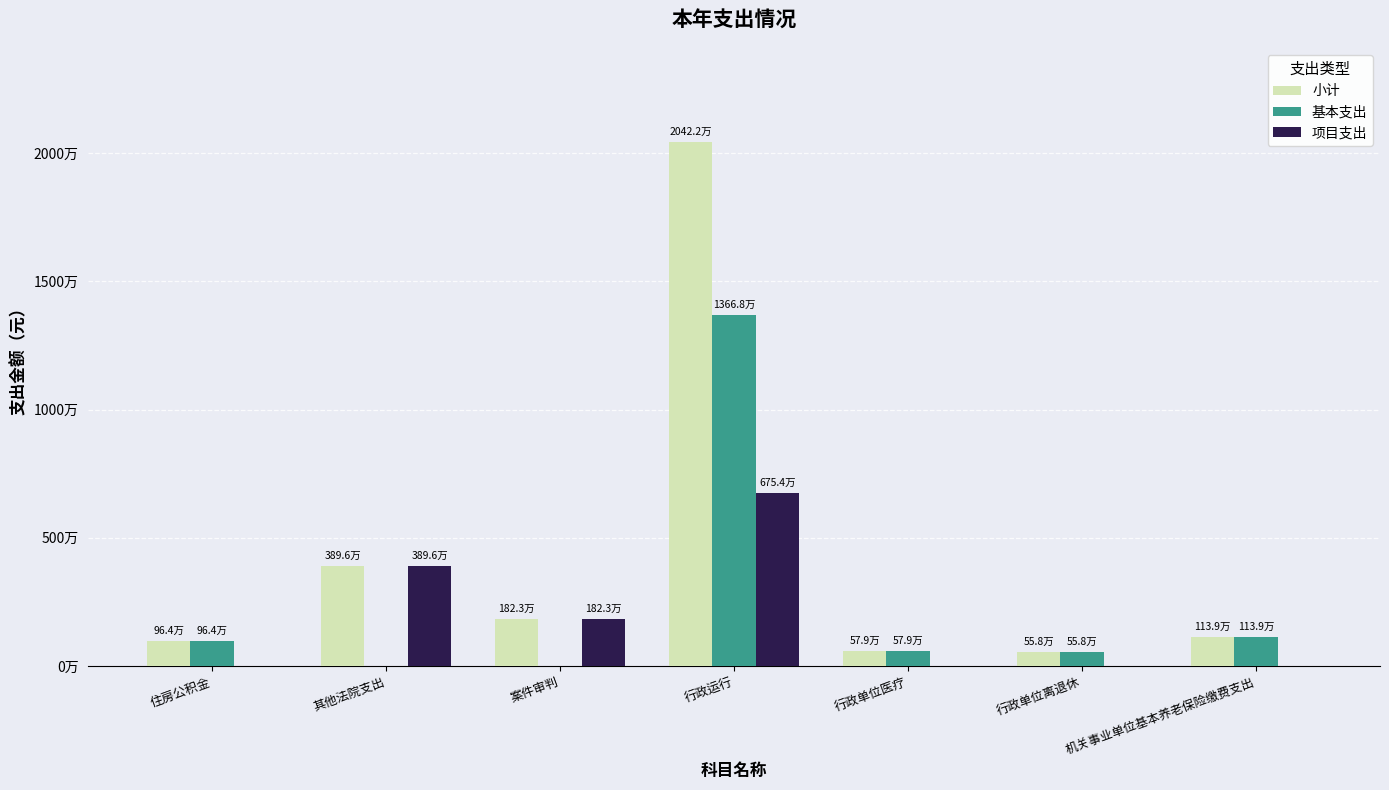

The value of 项目支出 at 住房公积金 is 0.0. True or false?

True